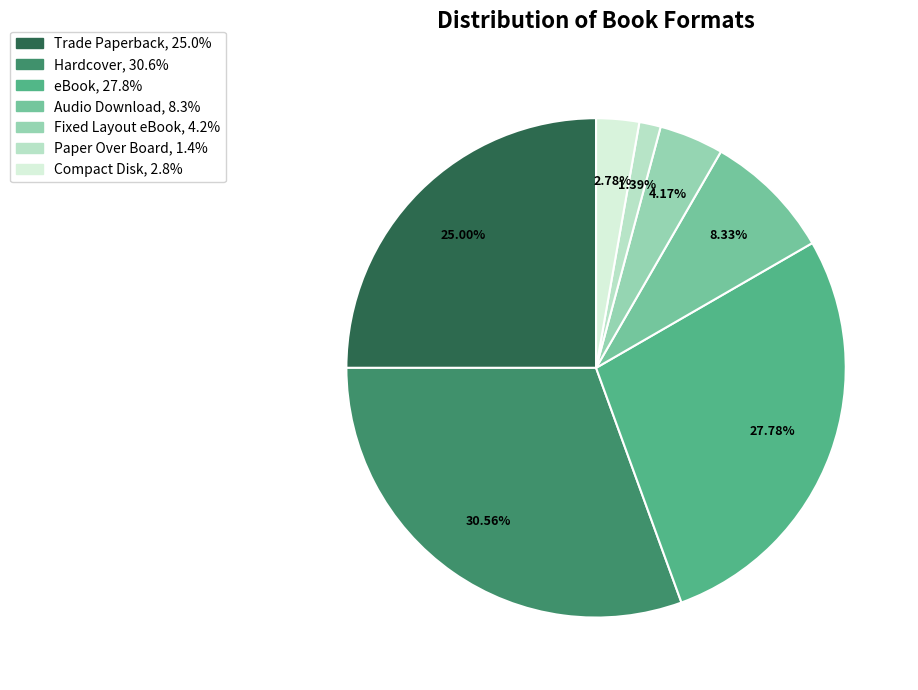

What percentage is the Hardcover slice, to the nearest percent?

31%